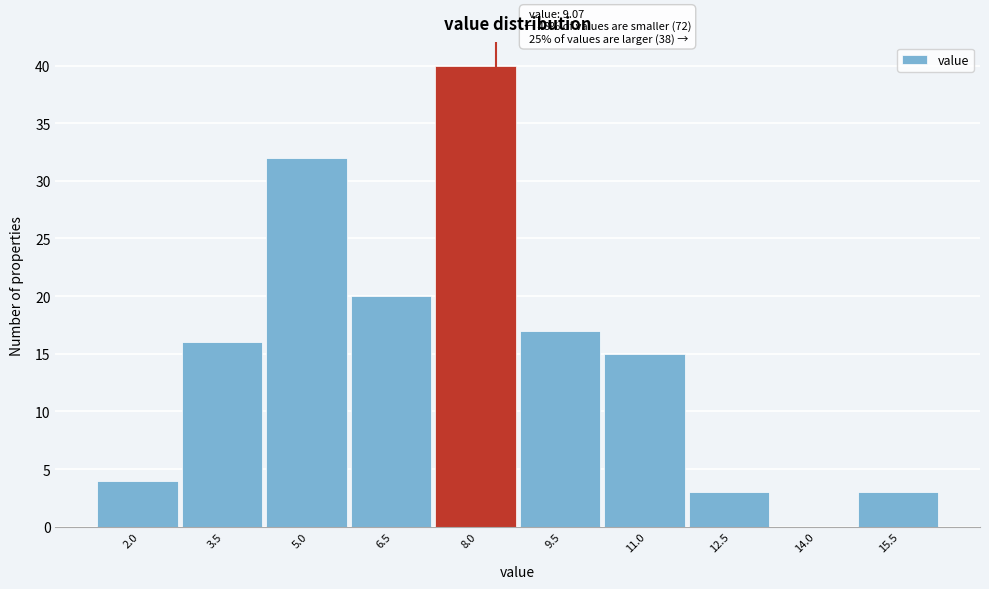

Reading right to left, transcribe all the data shown in this chart.

15.5=3	14.0=0	12.5=3	11.0=15	9.5=17	8.0=40	6.5=20	5.0=32	3.5=16	2.0=4